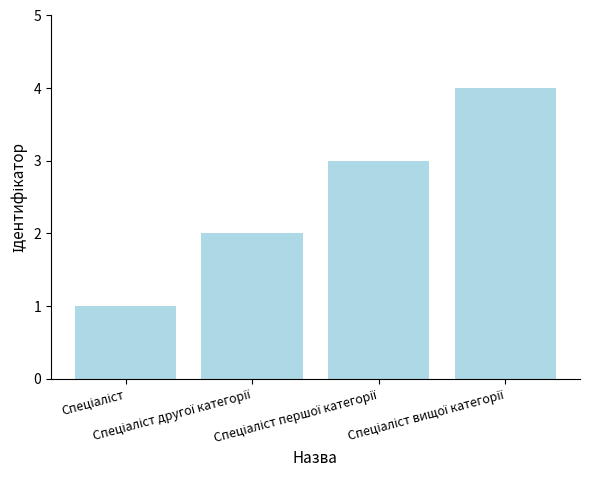

What is the difference between the maximum and minimum values?

3